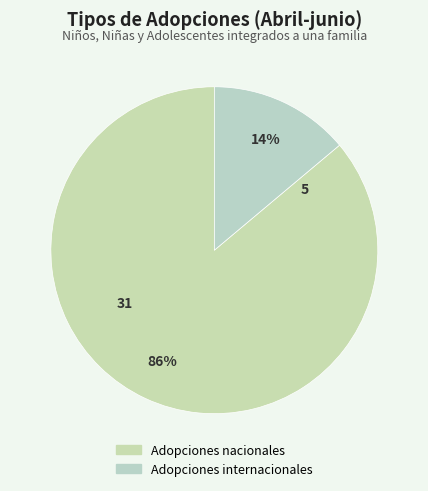

How many slices are in this pie chart?

2